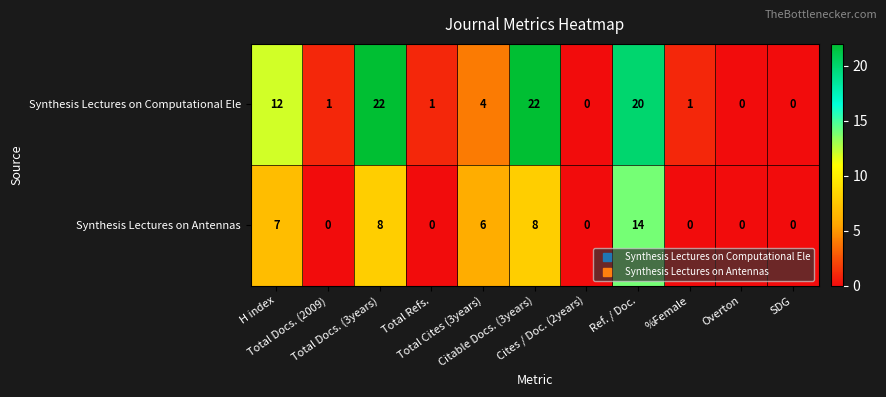

Rank the series at Citable Docs. (3years) from lowest to highest value.

Synthesis Lectures on Antennas, Synthesis Lectures on Computational Ele